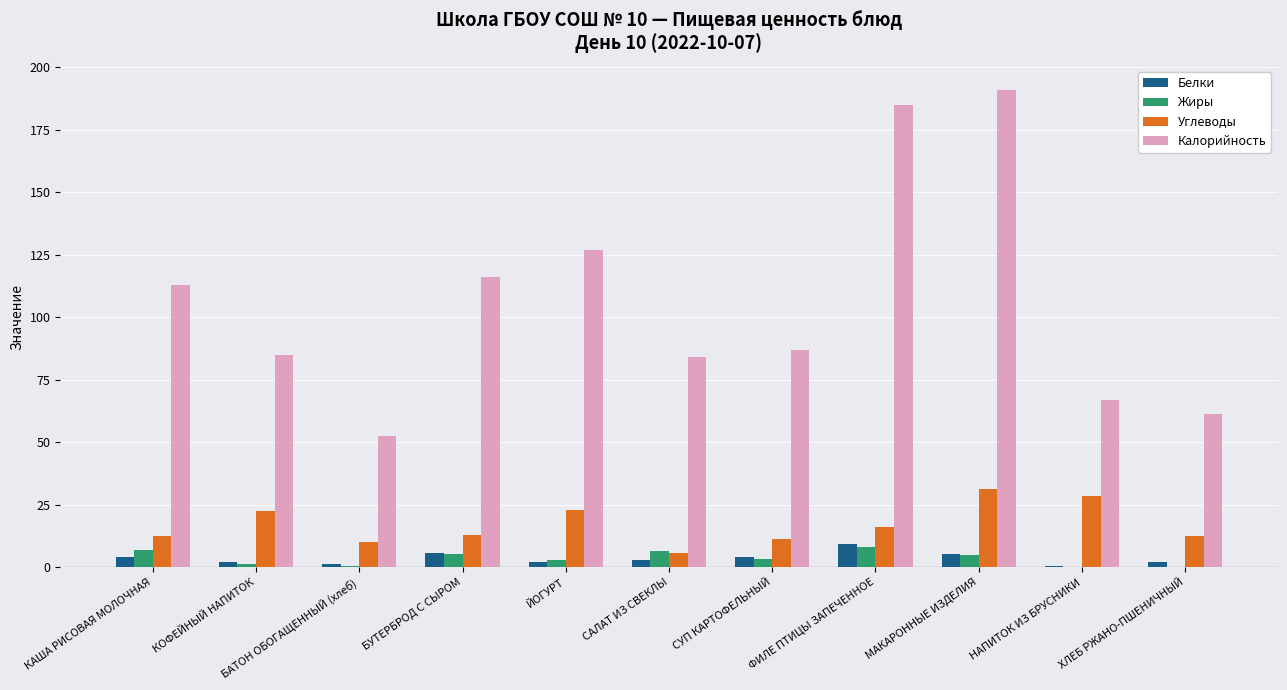

The value of Углеводы at КОФЕЙНЫЙ НАПИТОК is 33.3. True or false?

False